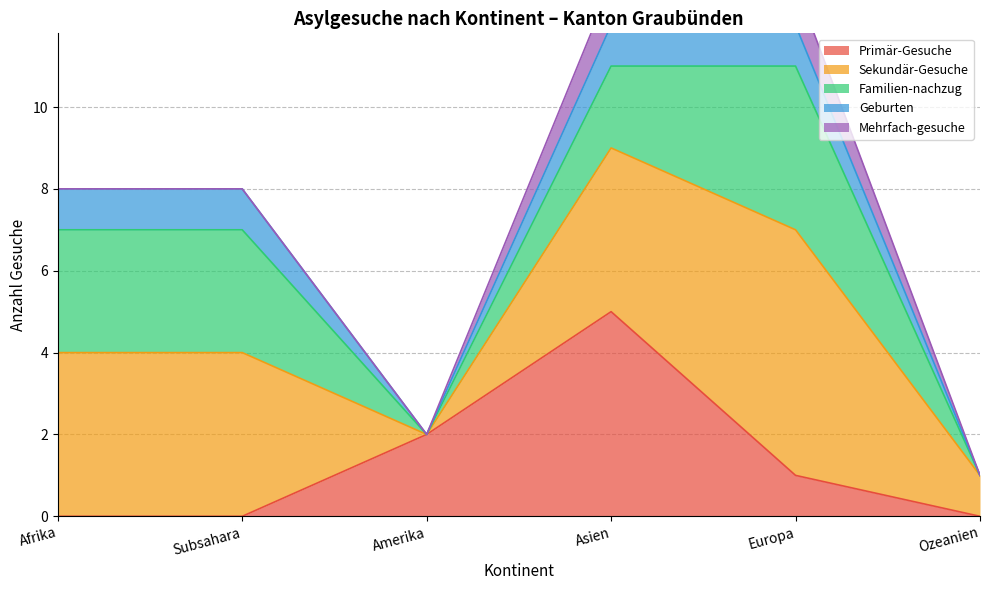

True or false: Familien-nachzug has more than 0 points higher than both neighbors.

True